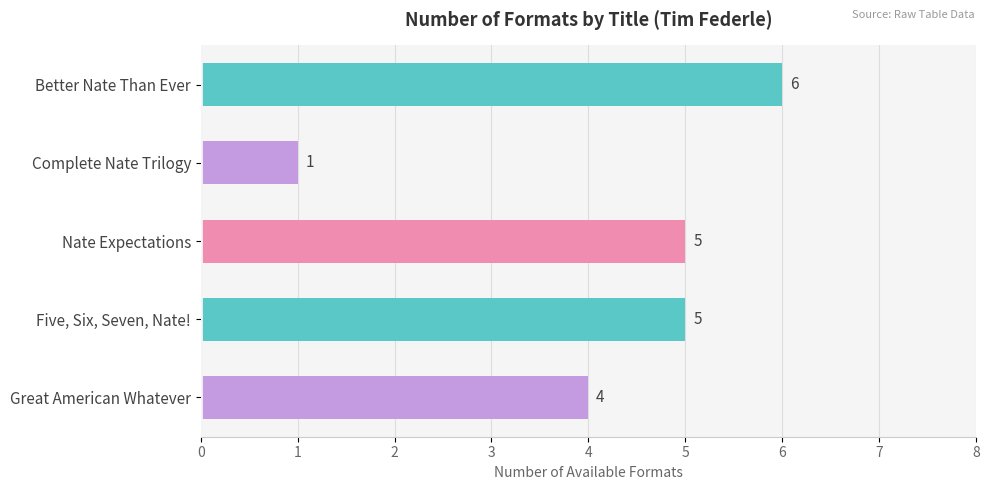

Count the values in the range 4 to 5.

3